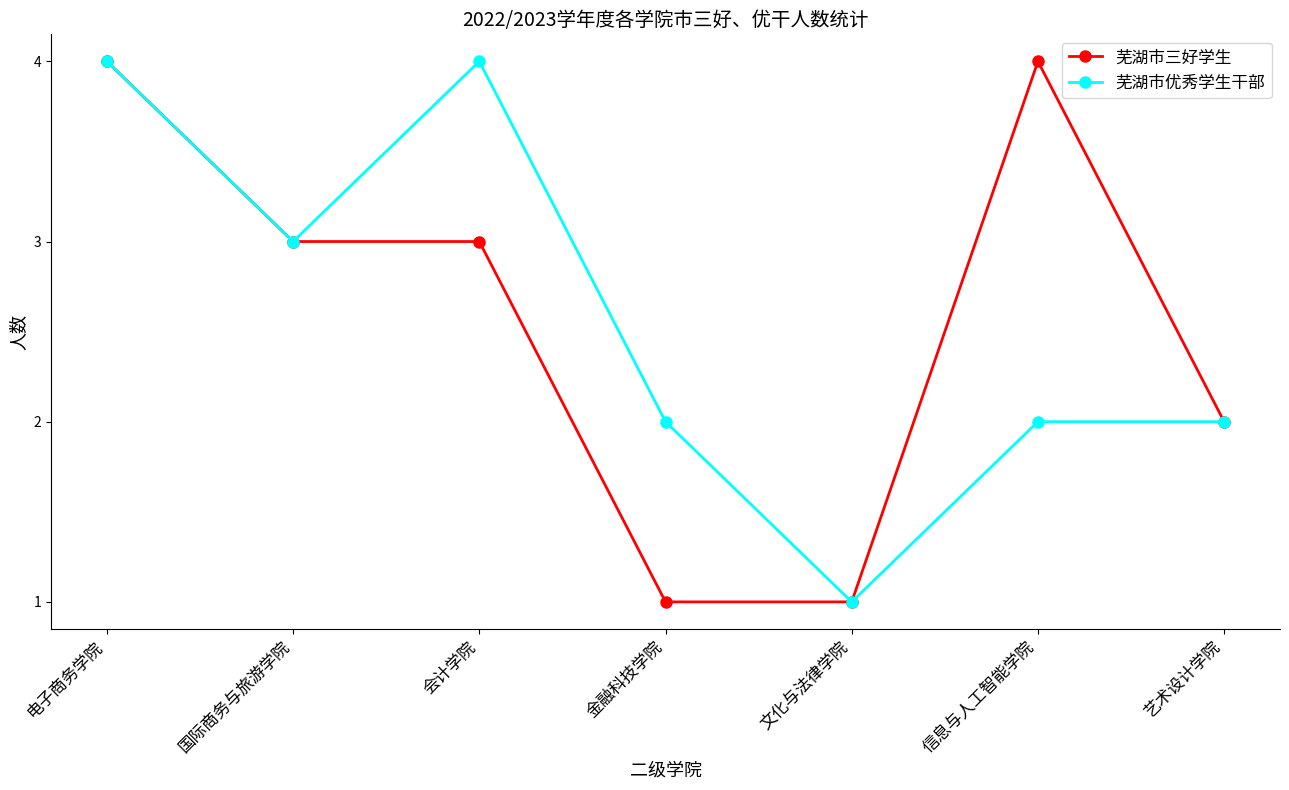

What is the label of the 4th point from the left?

金融科技学院